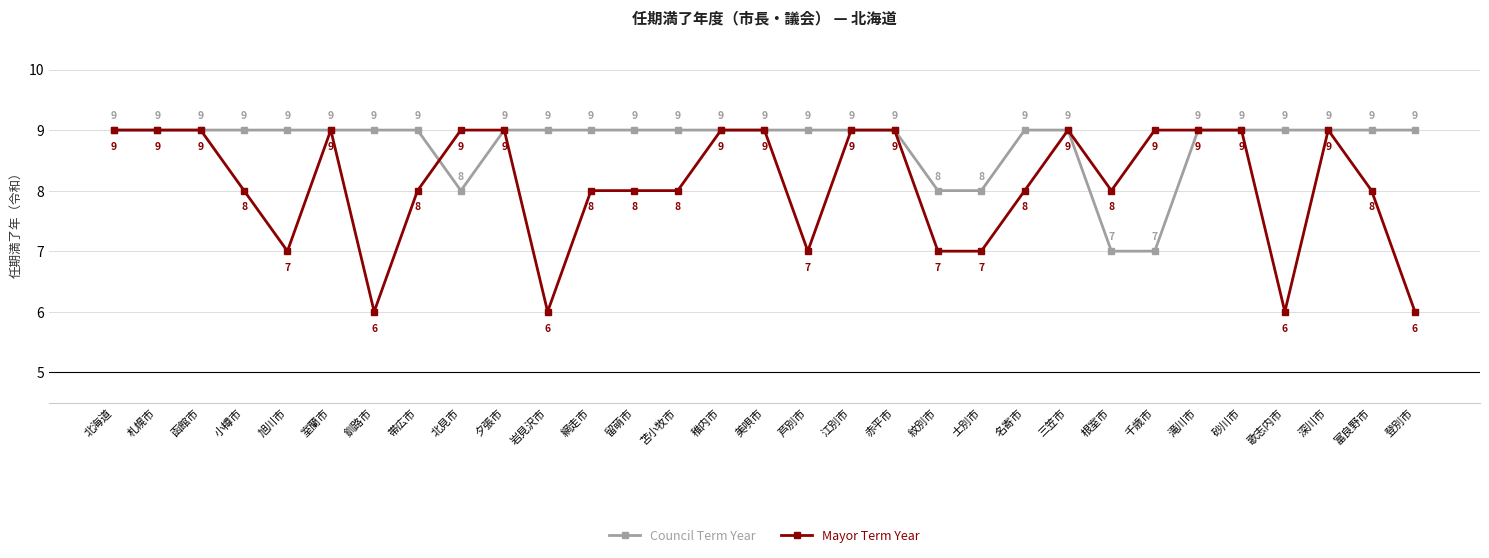

What is the sum of all Council Term Year values?

272